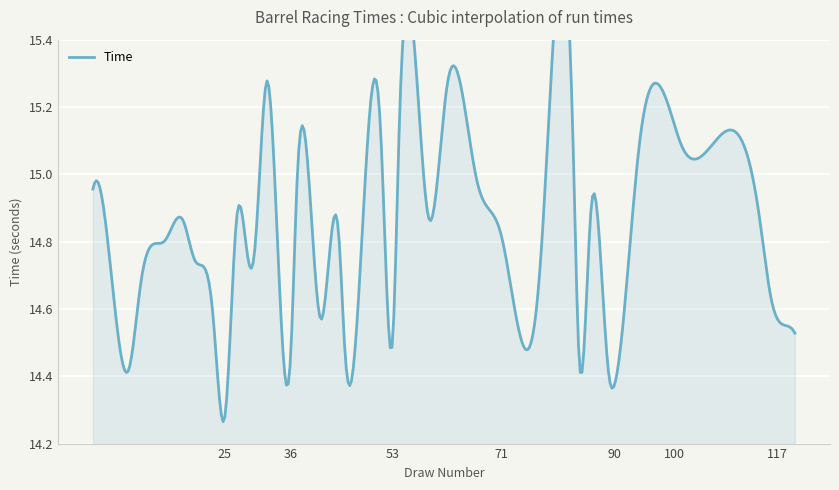

What is the sum of the values at 27 and 101?

30.0